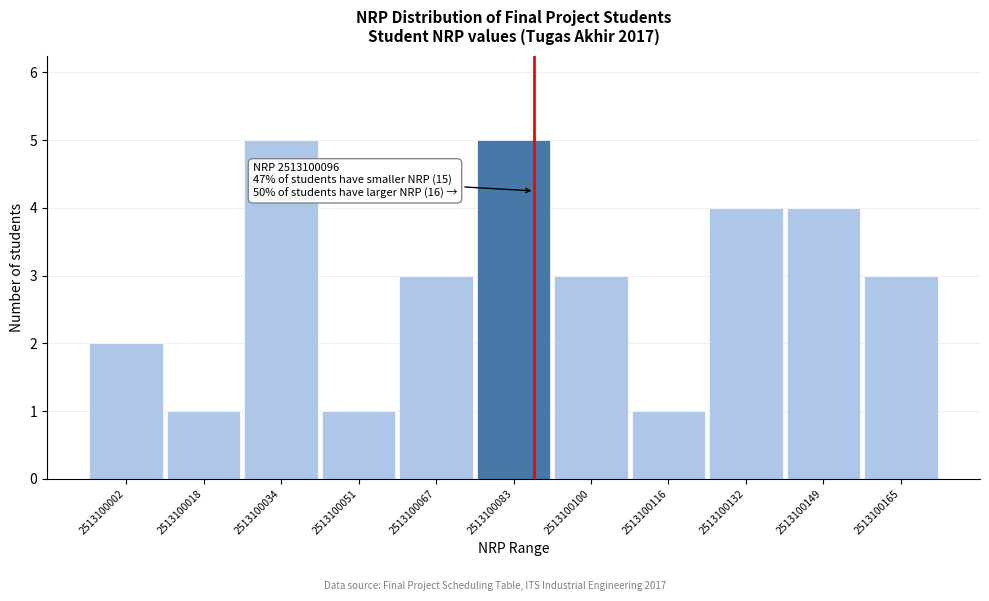

Reading right to left, list all the values displayed in this chart.

2513100165=3	2513100149=4	2513100132=4	2513100116=1	2513100100=3	2513100083=5	2513100067=3	2513100051=1	2513100034=5	2513100018=1	2513100002=2